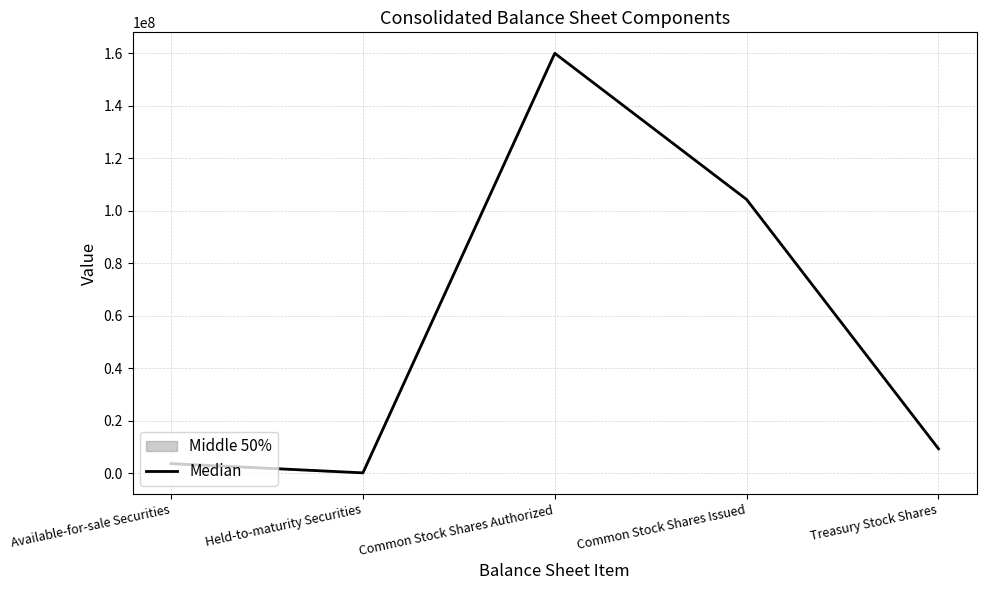

Rank the categories by value from lowest to highest.

Held-to-maturity Securities, Available-for-sale Securities, Treasury Stock Shares, Common Stock Shares Issued, Common Stock Shares Authorized